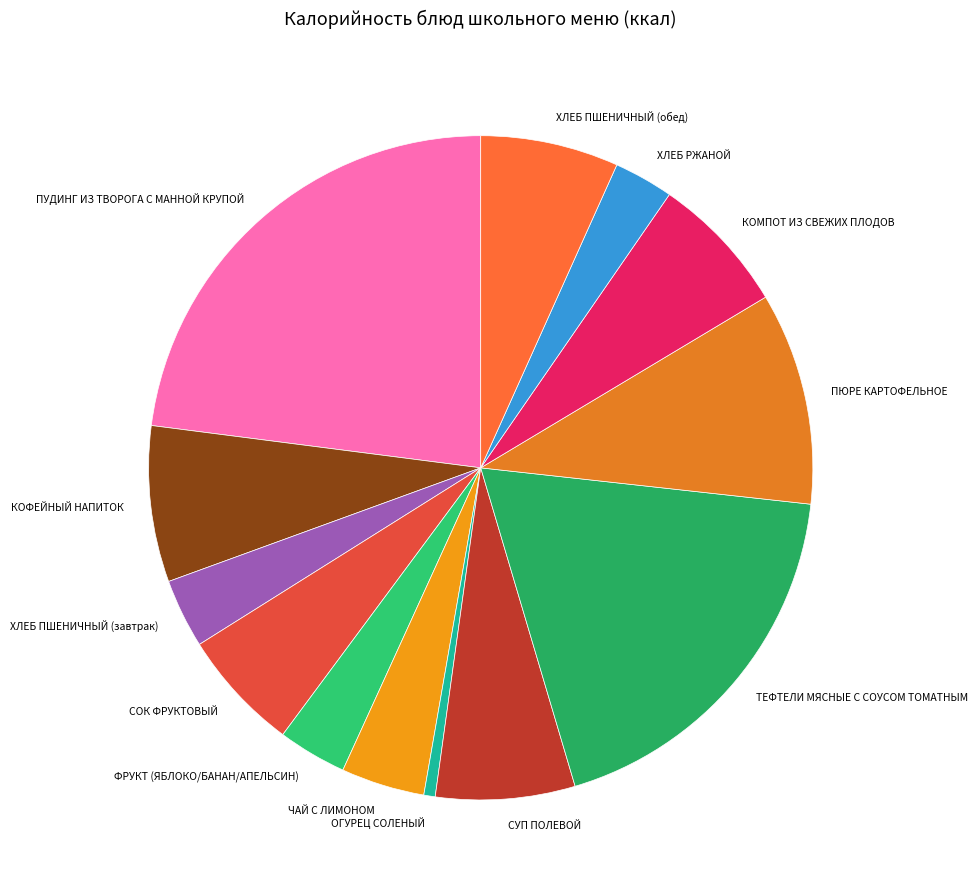

True or false: ФРУКТ (ЯБЛОКО/БАНАН/АПЕЛЬСИН) accounts for 3% of the total.

True